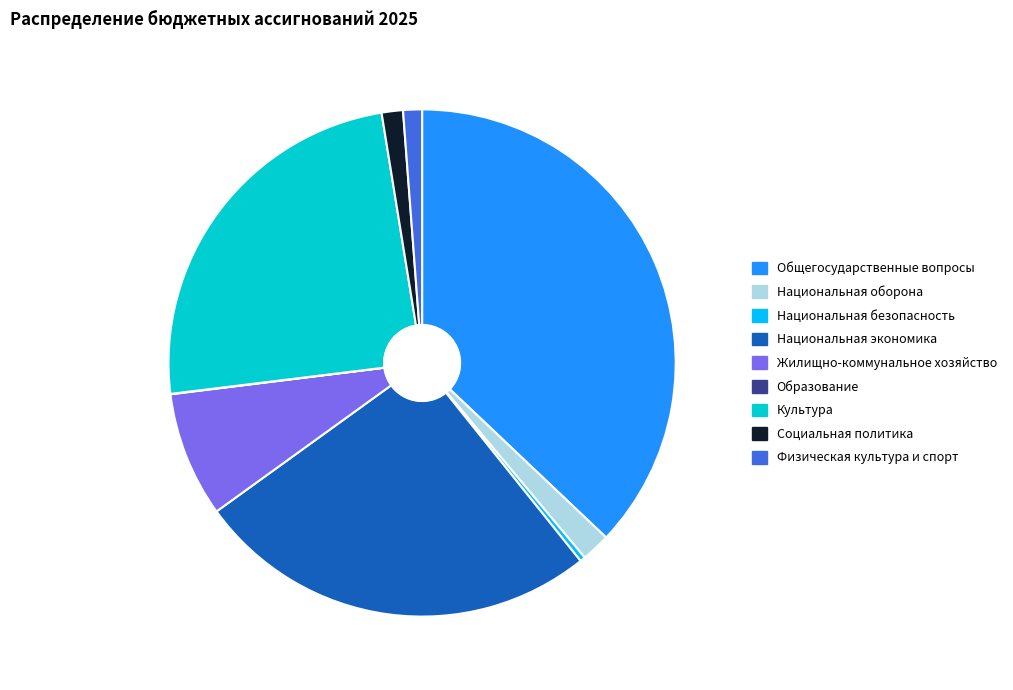

What is the largest slice in the pie chart?

Общегосударственные вопросы